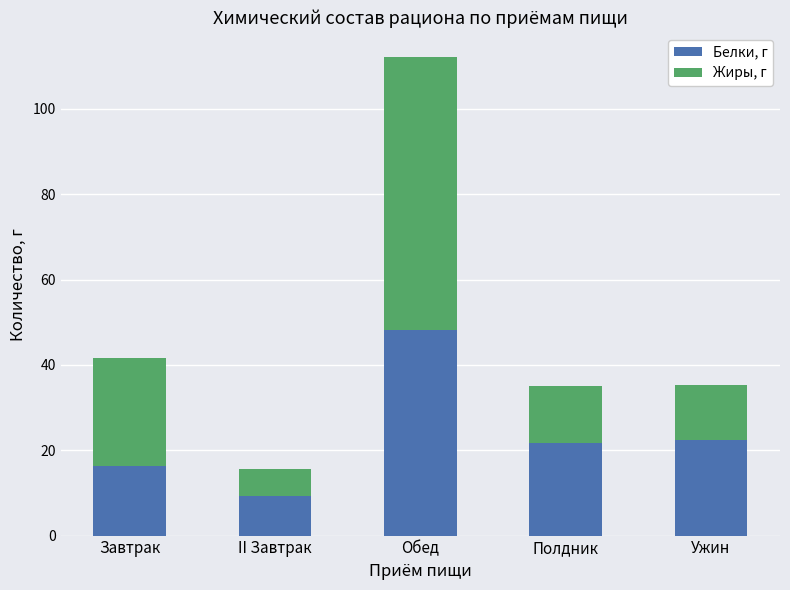

Read the Белки, г value at Ужин.

22.4